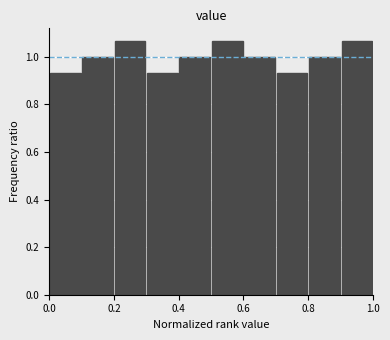

Reading left to right, transcribe this chart: for each bar, give the range it covers on the x-axis and its height. The values are not printed on the chart, so give them approximately, as read against the axis.

0.0 to 0.1: 0.94
0.1 to 0.2: 1.00
0.2 to 0.3: 1.06
0.3 to 0.4: 0.94
0.4 to 0.5: 1.00
0.5 to 0.6: 1.06
0.6 to 0.7: 1.00
0.7 to 0.8: 0.94
0.8 to 0.9: 1.00
0.9 to 1.0: 1.06